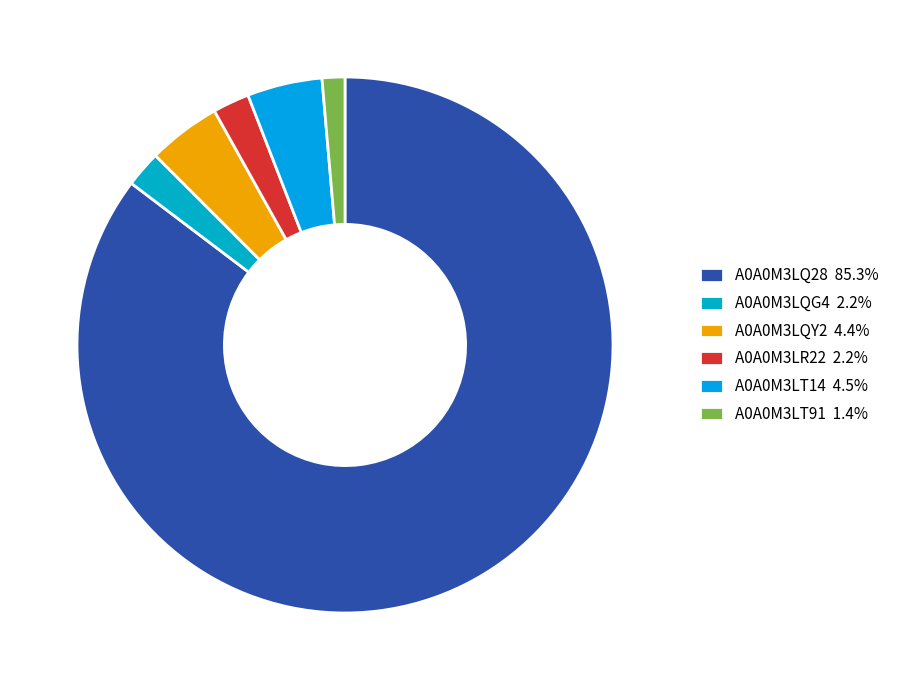

To the nearest percent, what is the difference between the largest and smallest slice percentages?

84%